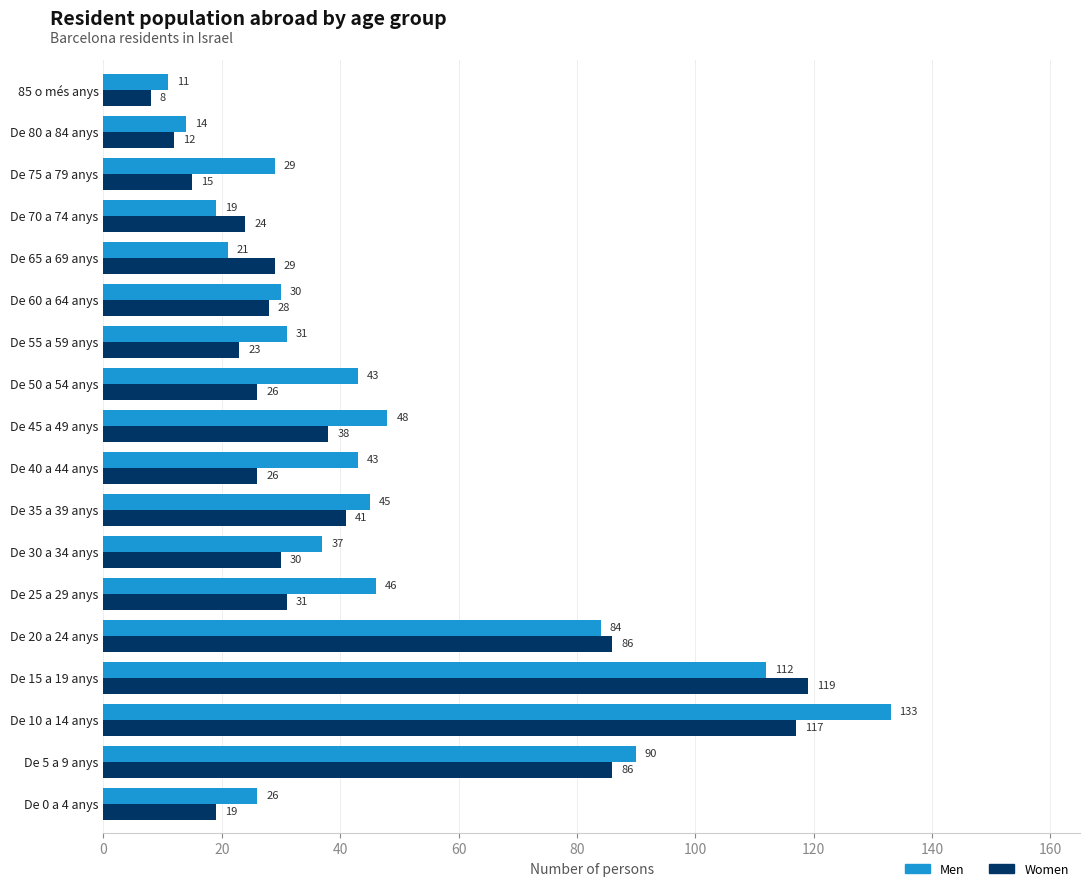

Which series has the widest spread of values?

Men